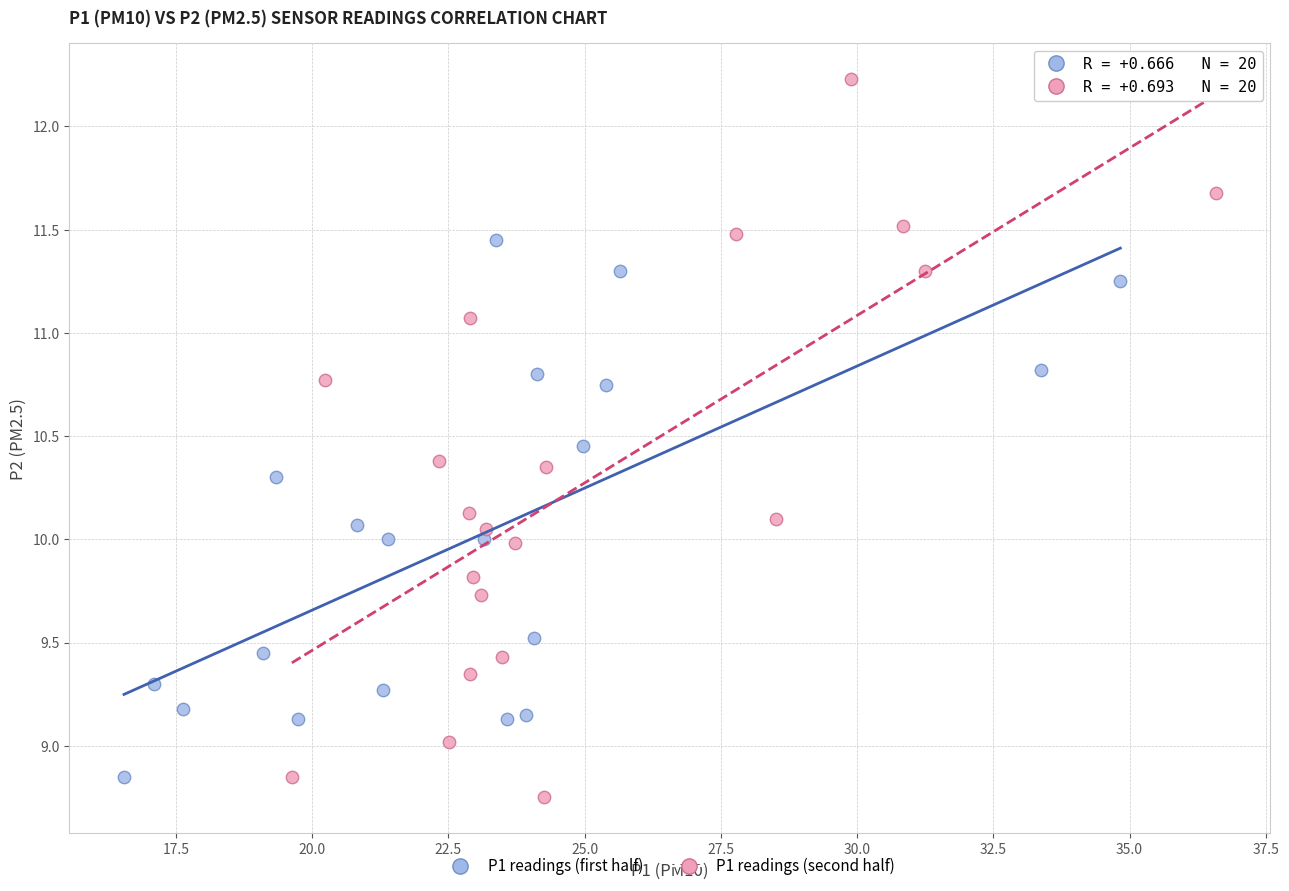

Which series has the widest spread of Y values?

P1 readings (second half)